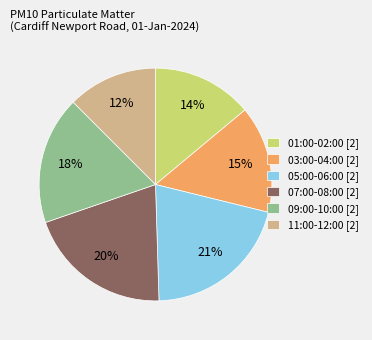

Is it true that 01:00-02:00 [2] is 14% of the pie?

True